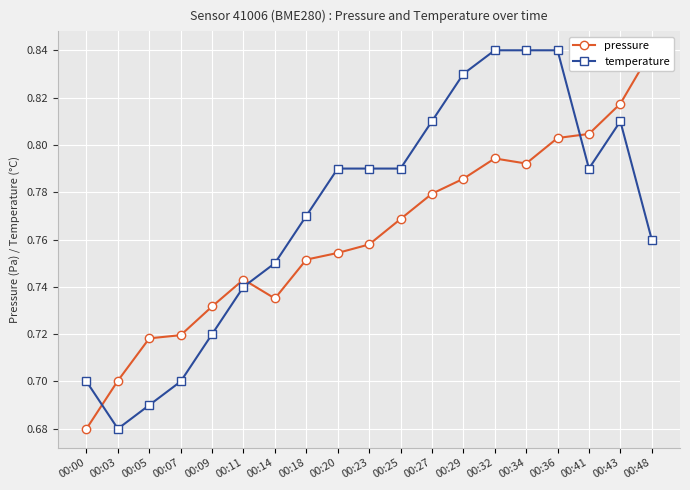

Reading left to right, list all the values displayed in this chart.

pressure: 0.7	0.7	0.7	0.7	0.7	0.7	0.7	0.8	0.8	0.8	0.8	0.8	0.8	0.8	0.8	0.8	0.8	0.8	0.8
temperature: 0.7	0.7	0.7	0.7	0.7	0.7	0.8	0.8	0.8	0.8	0.8	0.8	0.8	0.8	0.8	0.8	0.8	0.8	0.8